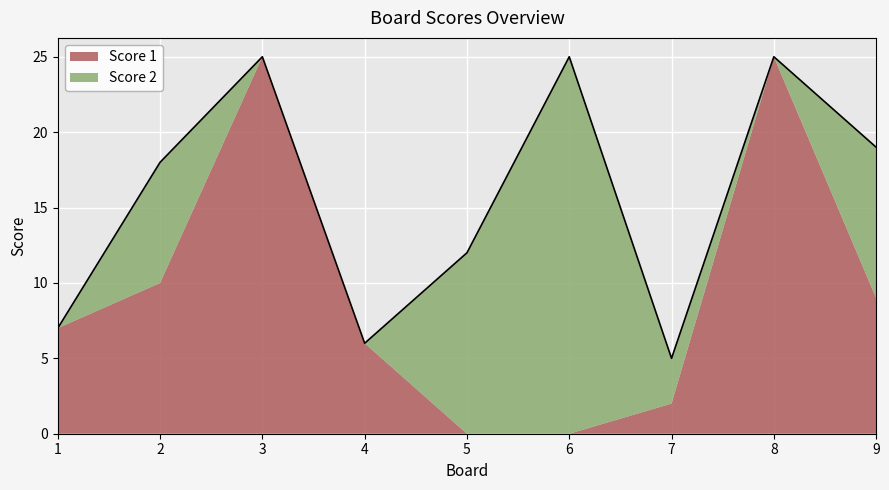

Which label corresponds to the largest value in the chart?

3